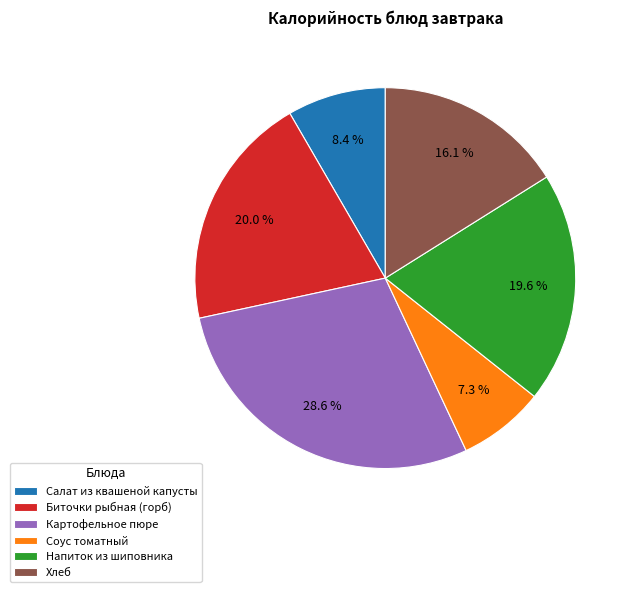

Does Хлеб represent more than half of the total?

No